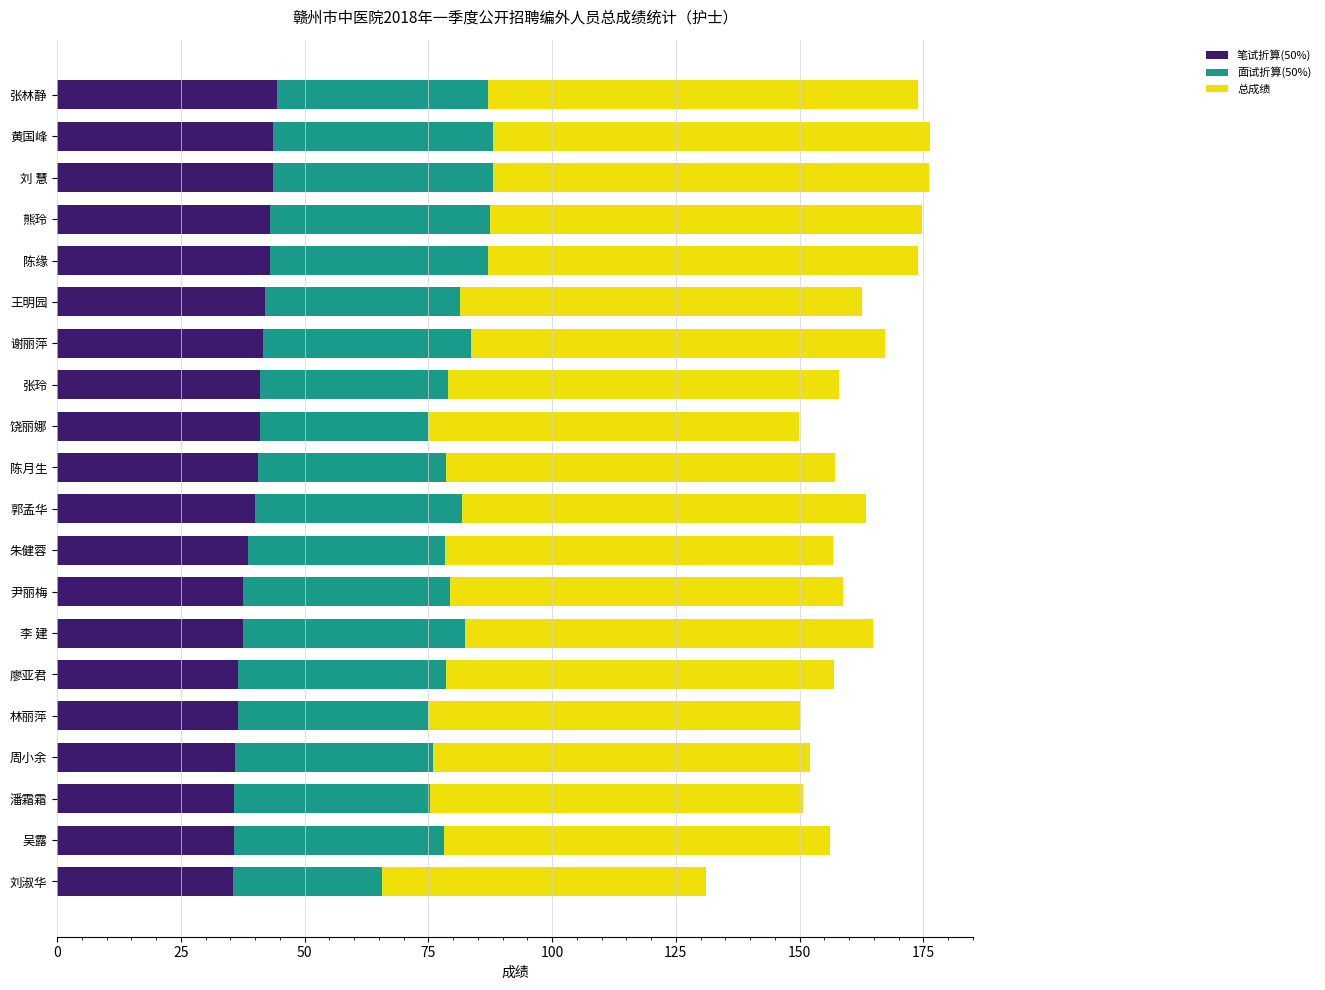

What is the sum of all 笔试折算(50%) values?

793.0